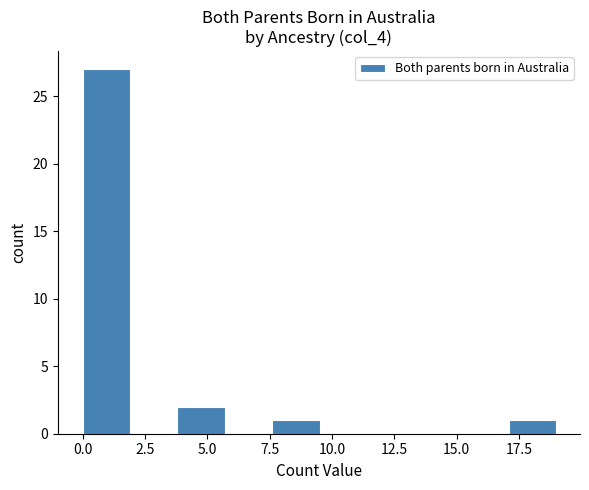

Read against the x-axis, roughly where is the centre of the tallest bar?

1.0